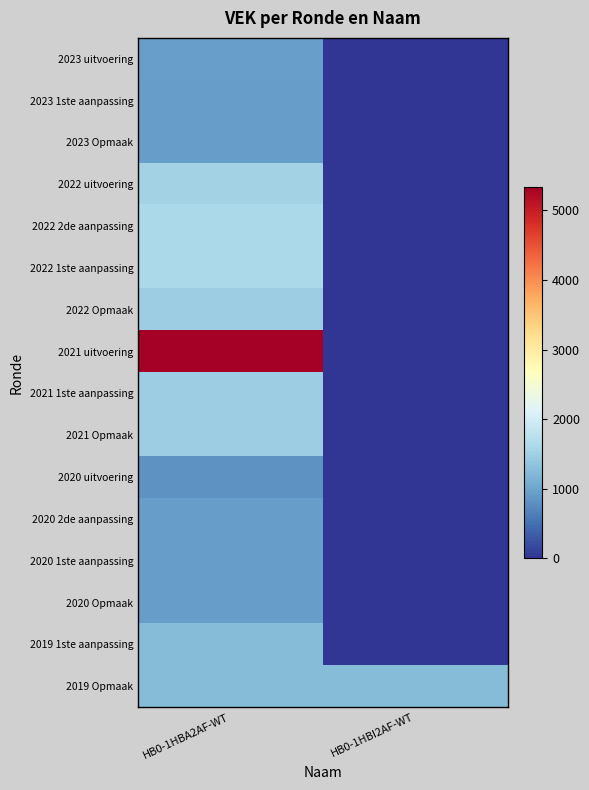

Between HB0-1HBA2AF-WT and HB0-1HBI2AF-WT, which is larger?

HB0-1HBA2AF-WT